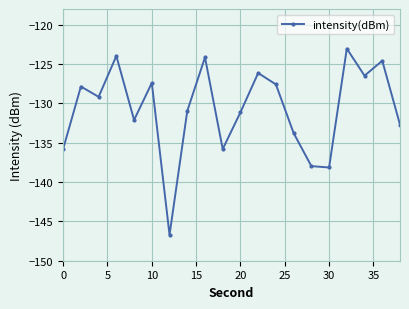

How many interior local peaks (higher than both neighbors) does the data have?

7